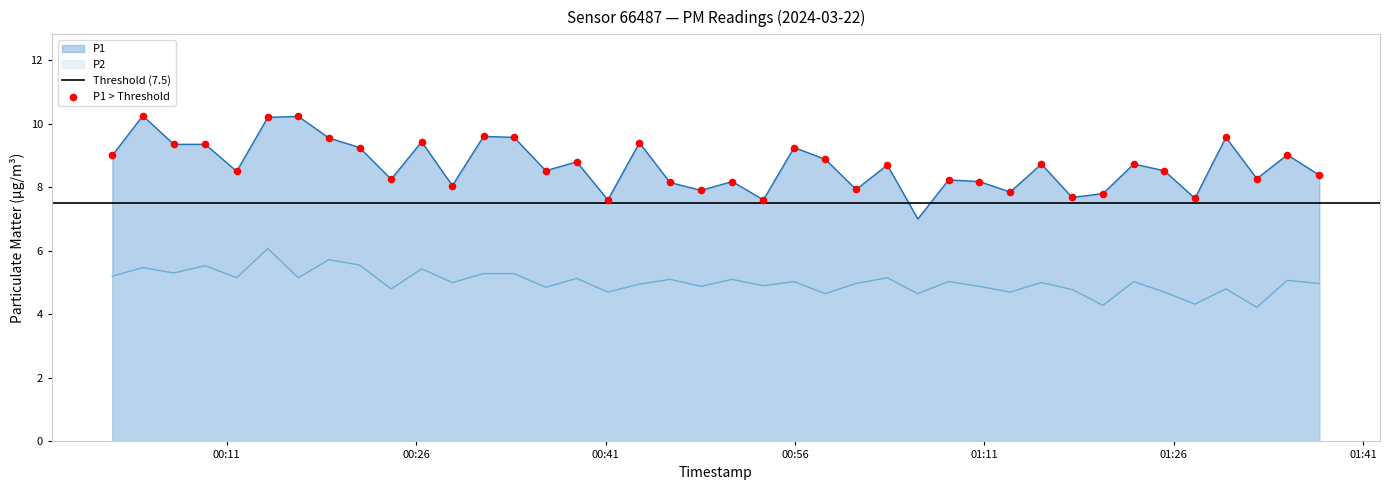

Which series has the largest total across all categories?

P1